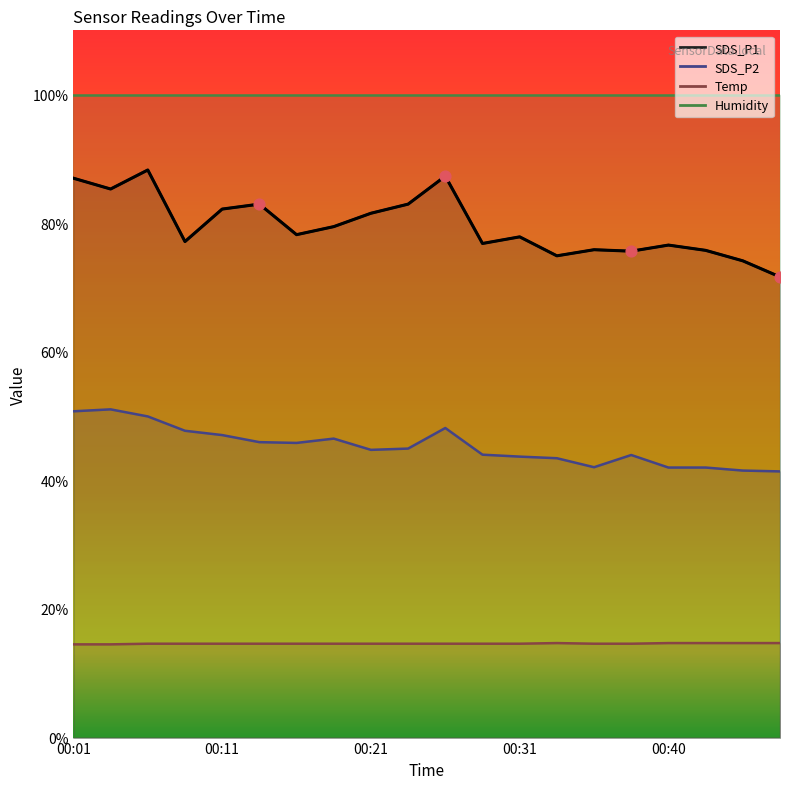

At which category is the sum across all series the highest?

00:06